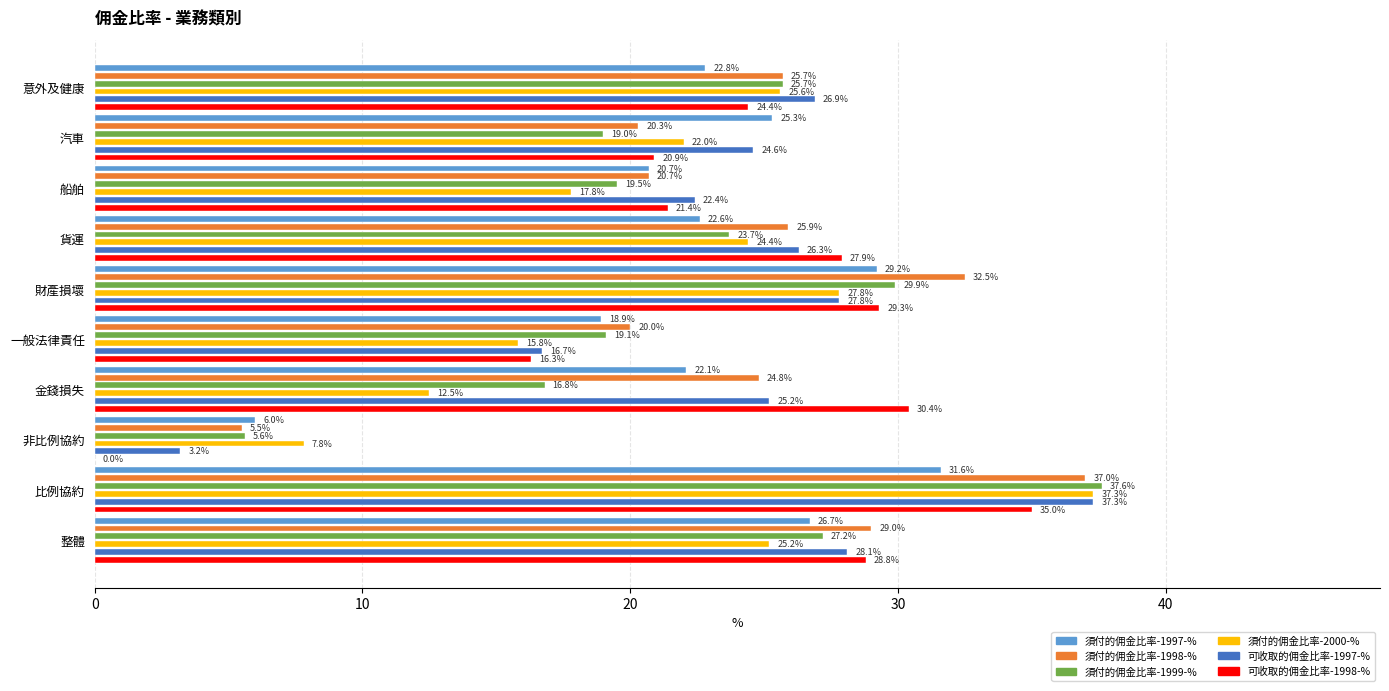

How many bars are there in each group?

6